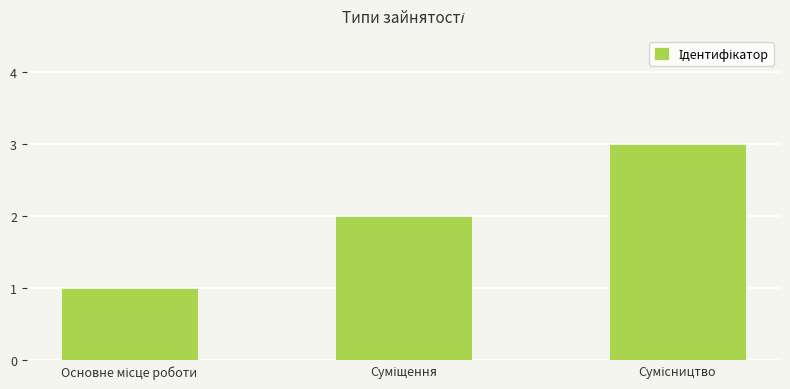

What is the greatest value displayed?

3